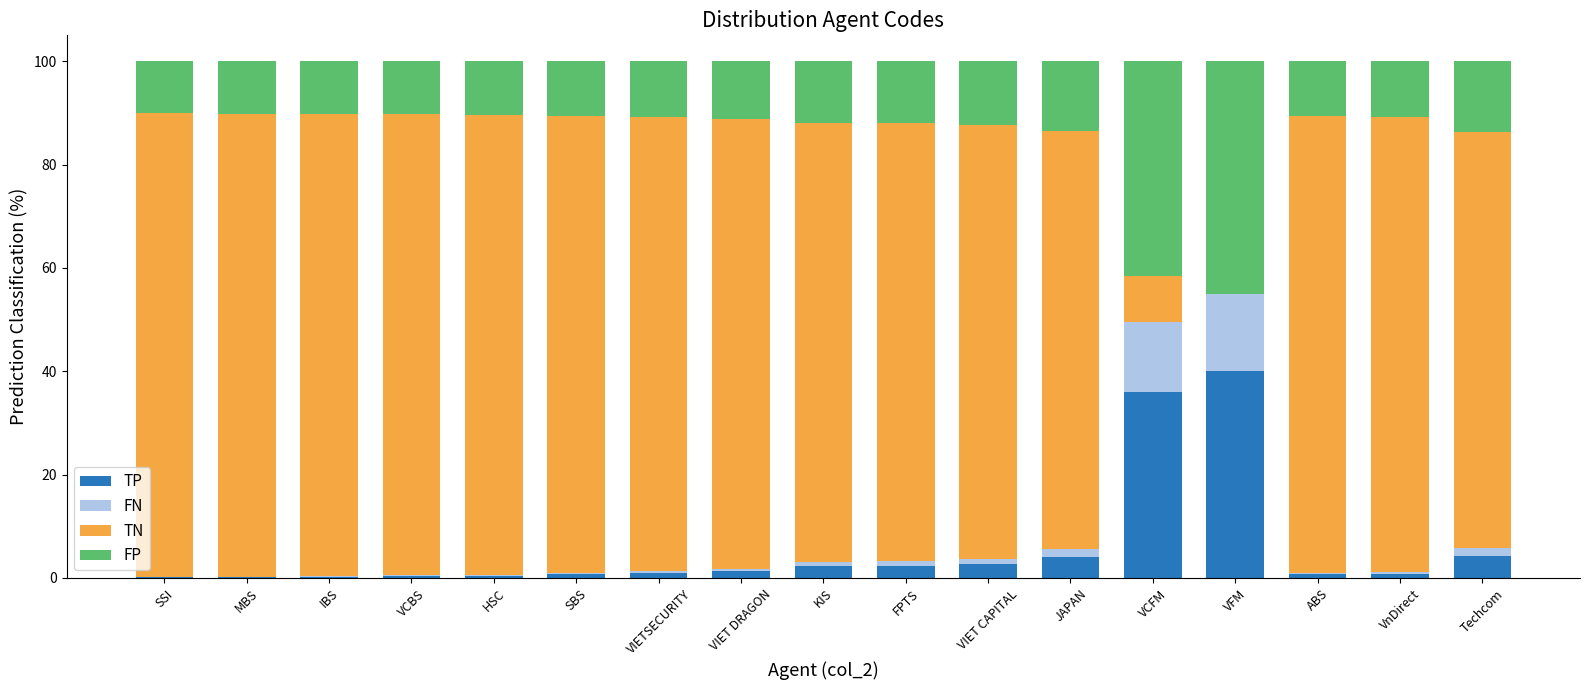

What is the total value across all series at VCFM?

100.0